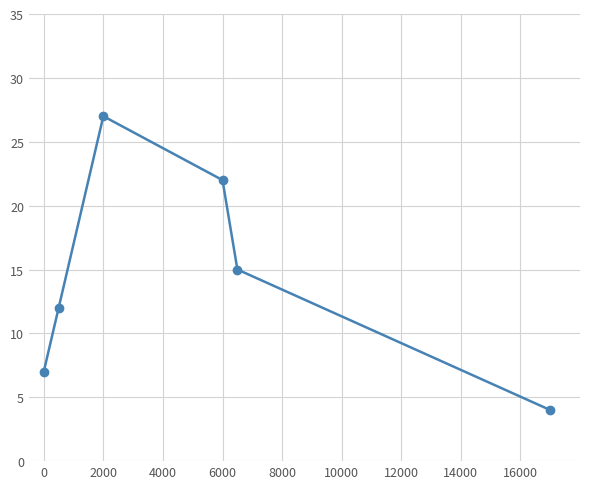

What is the minimum value shown in the chart?

4